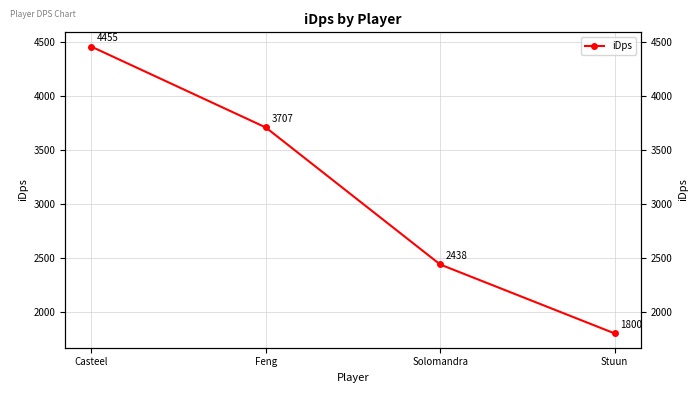

Rank the categories by value from highest to lowest.

Casteel, Feng, Solomandra, Stuun